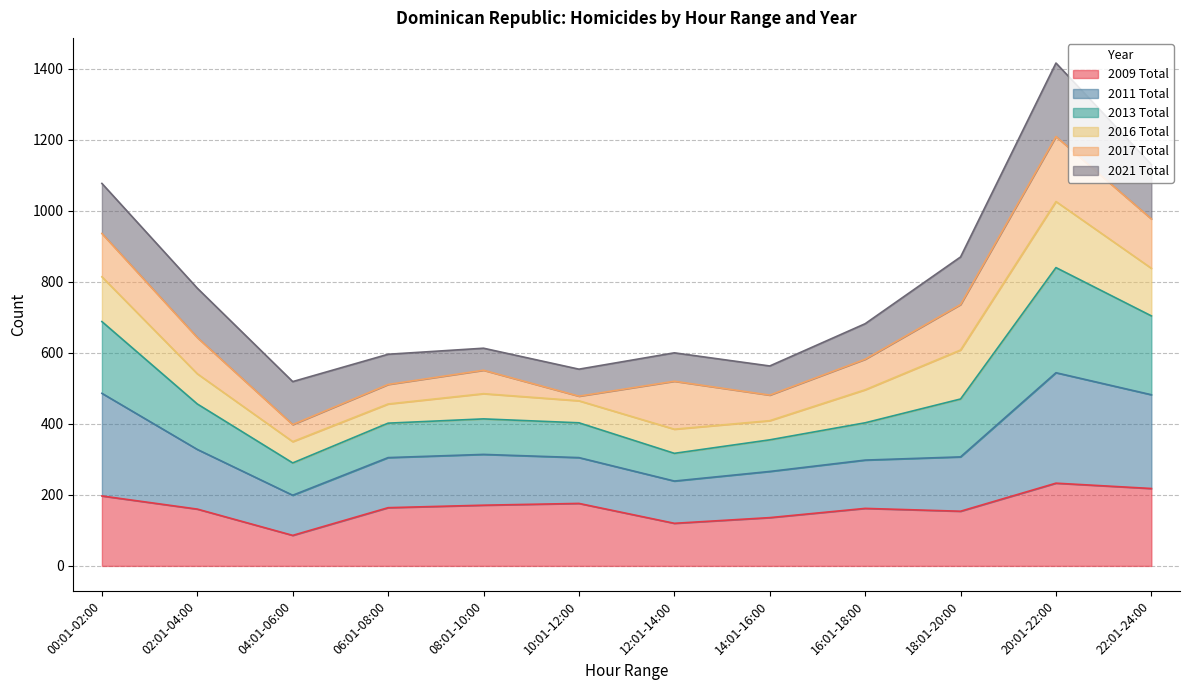

What value does the 2011 Total series have at 04:01-06:00, to the nearest 10?

110